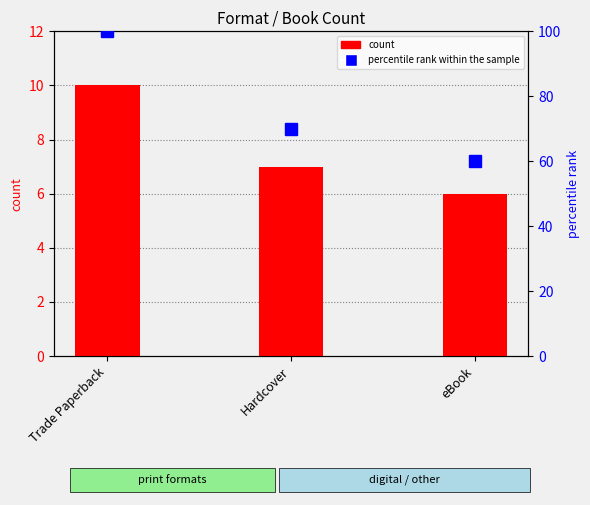

What position from the left is eBook?

3